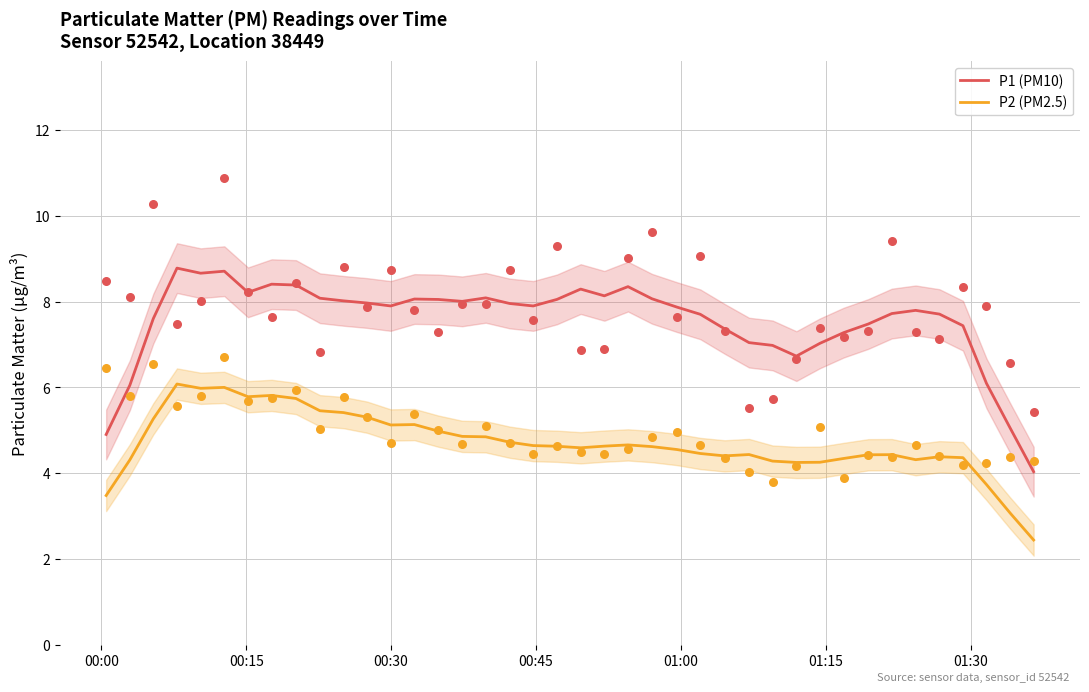

True or false: P1 (PM10) and P2 (PM2.5) intersect in this chart.

False